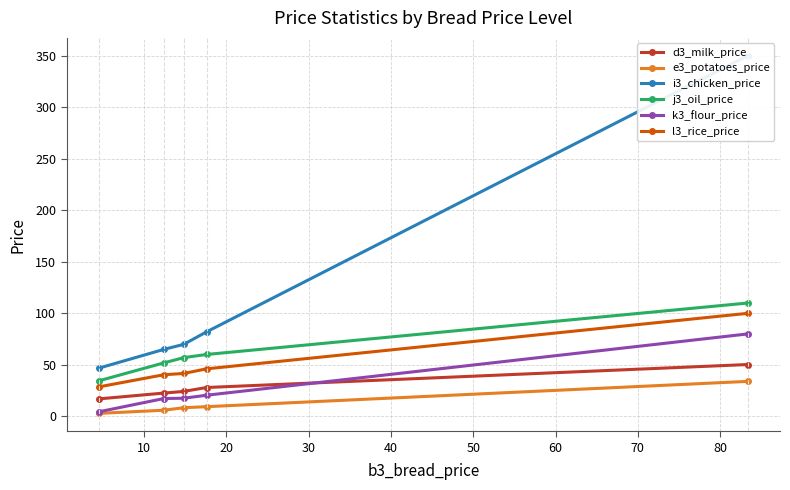

What is the maximum value for d3_milk_price?

50.3